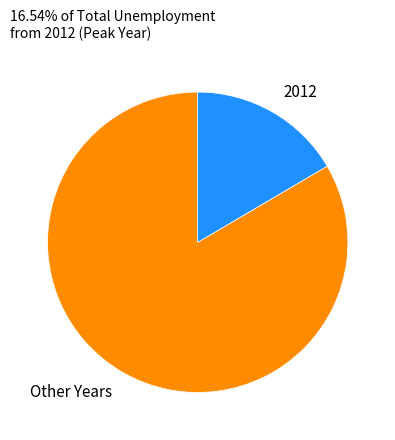

Between Other Years and 2012, which is larger?

Other Years